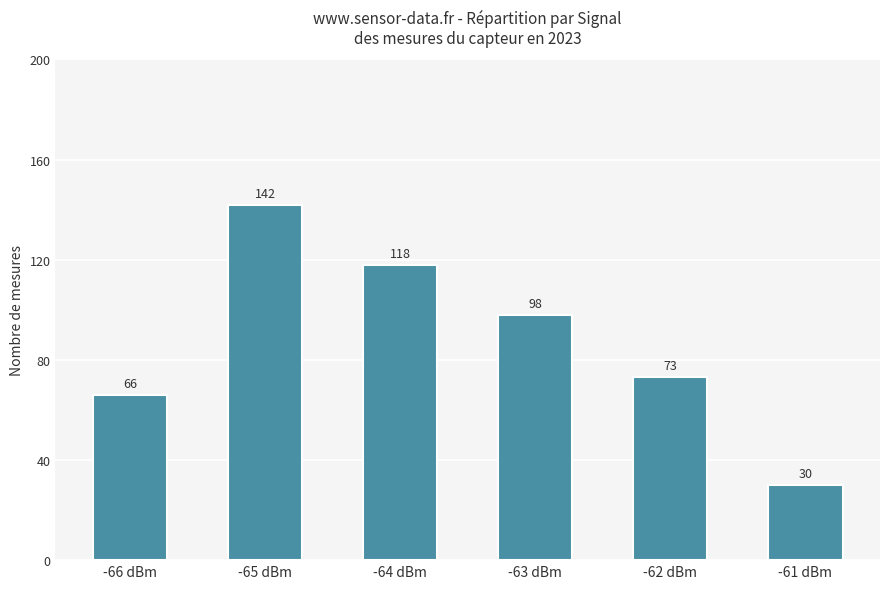

What is the label of the 5th bar from the left?

-62 dBm